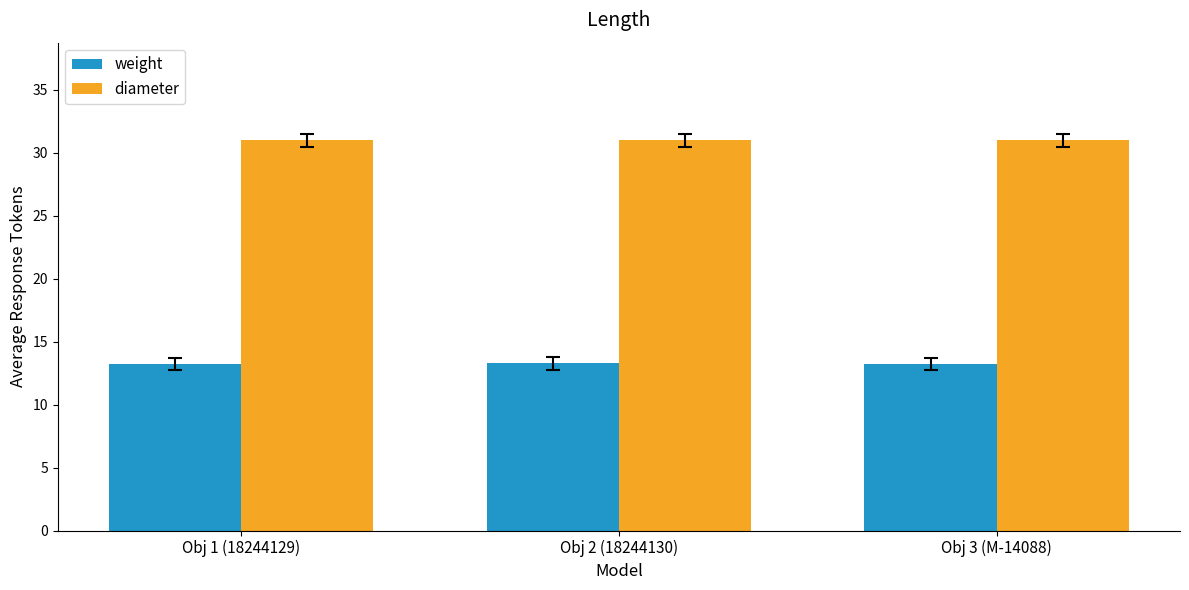

Is the value of weight at Obj 2 (18244130) greater than the value of diameter at Obj 3 (M-14088)?

No